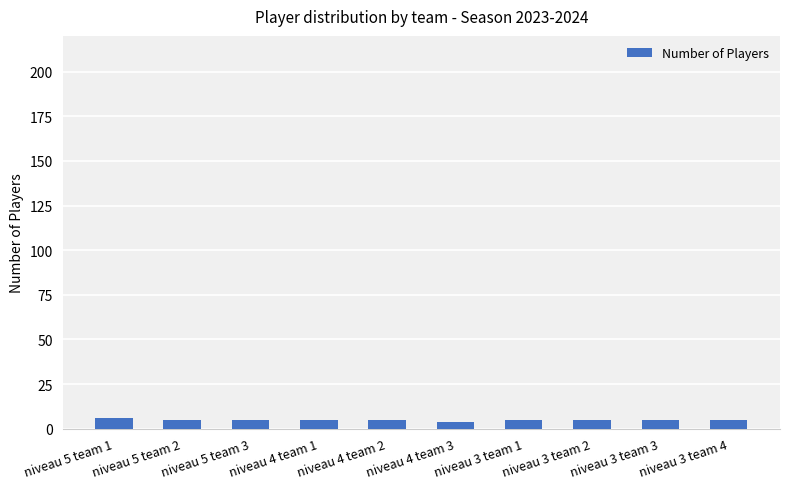

What is the value of the 2nd bar from the left?

5